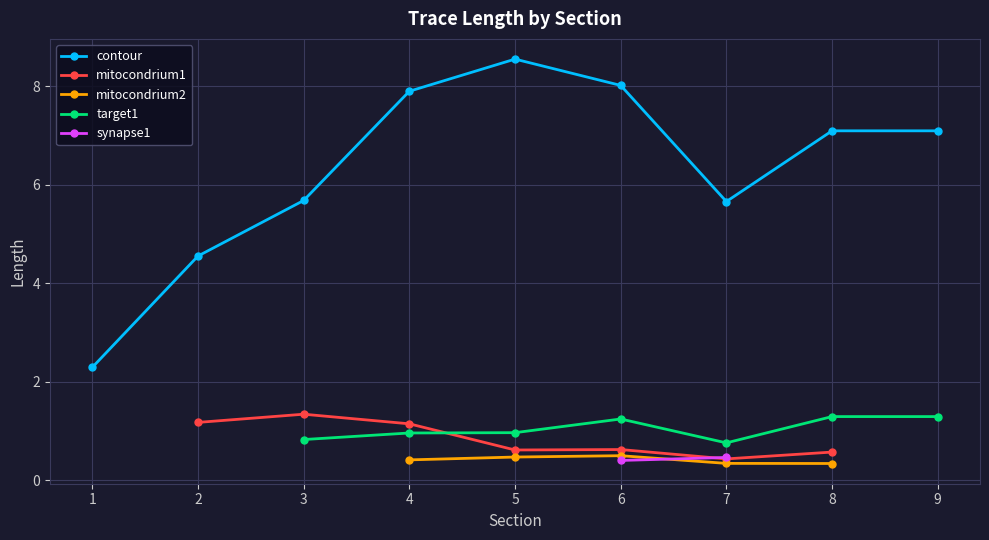

Where is the first local maximum for target1?

6